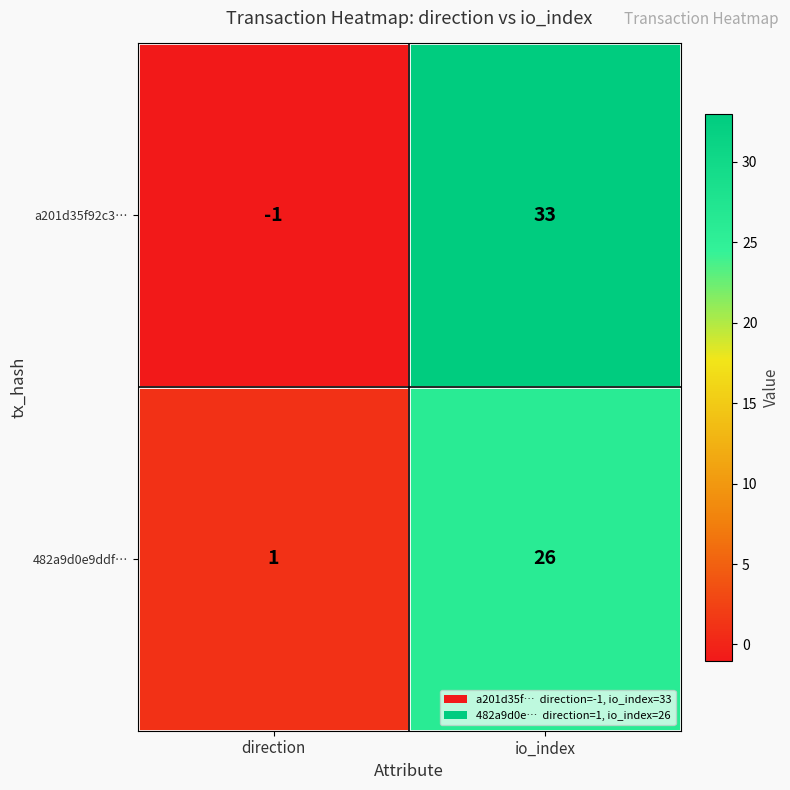

The value of a201d35f92c3… at direction is -1. True or false?

True